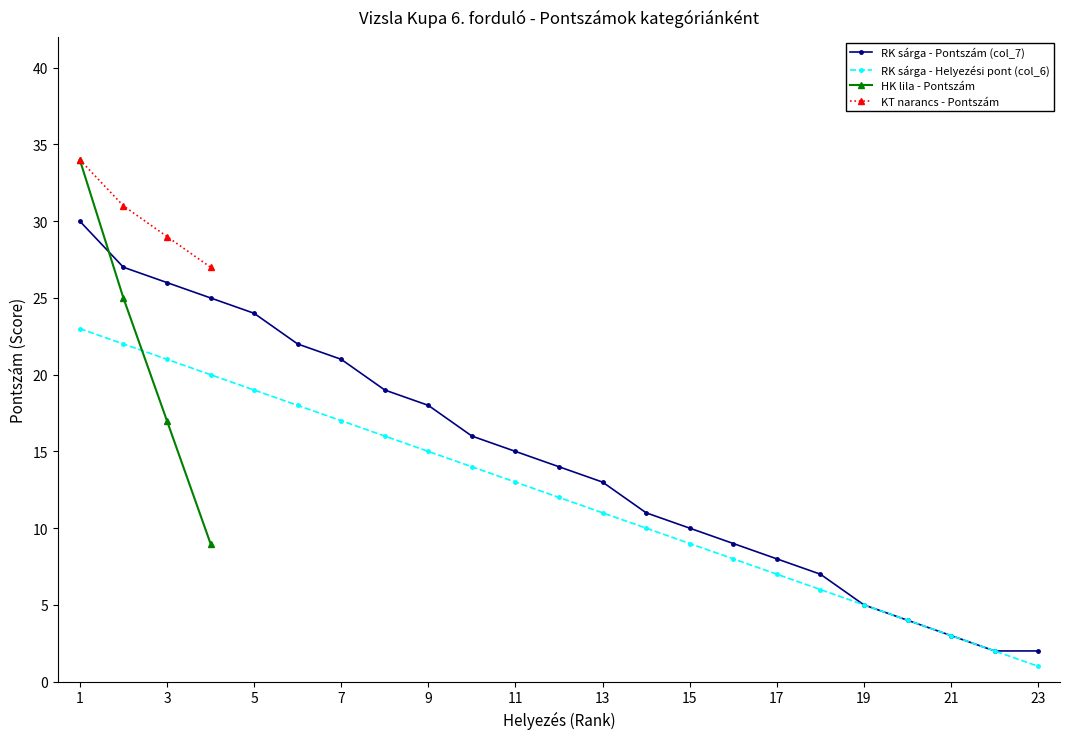

True or false: Rank (col_6) has more than 1 points higher than both neighbors.

False